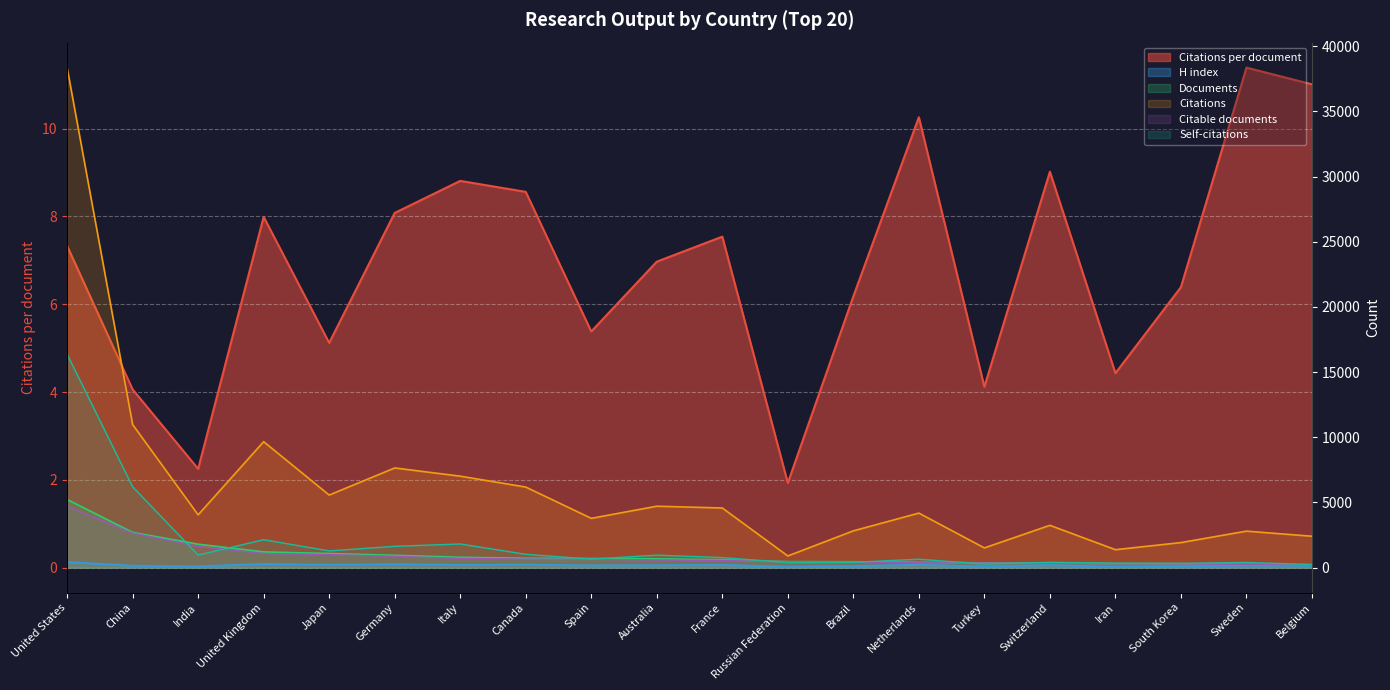

At how many categories does at least one series exceed 12415?

1